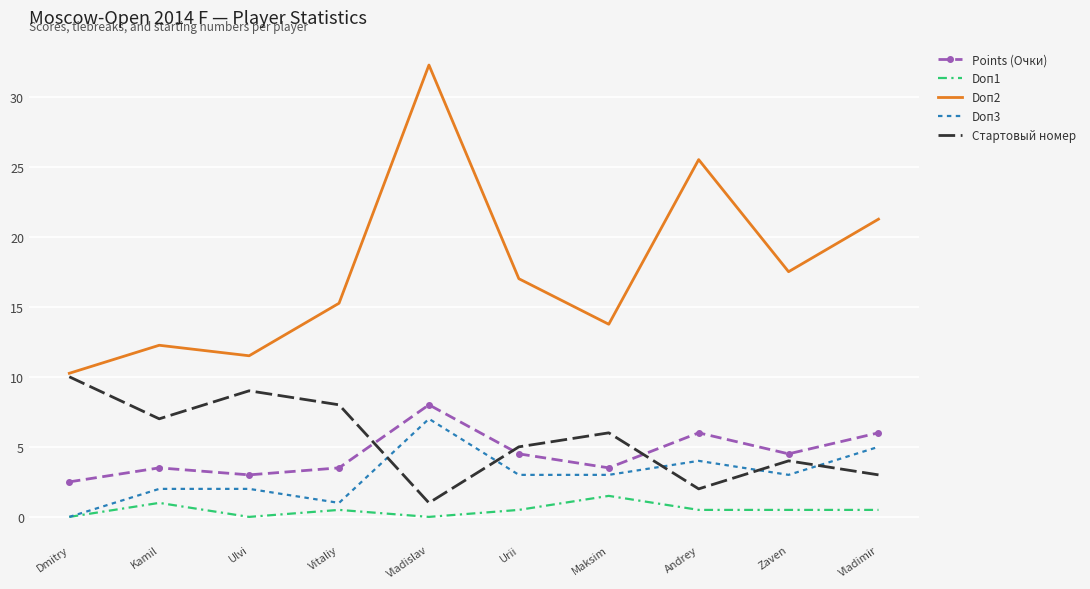

Rank the series at Maksim from highest to lowest value.

Doп2, Стартовый номер, Points (Очки), Doп3, Doп1